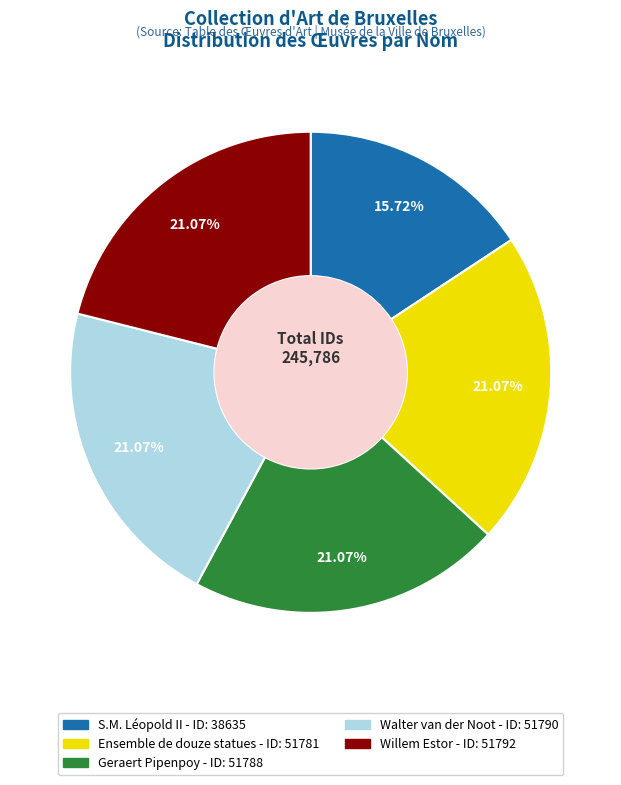

Does Willem Estor represent more than half of the total?

No